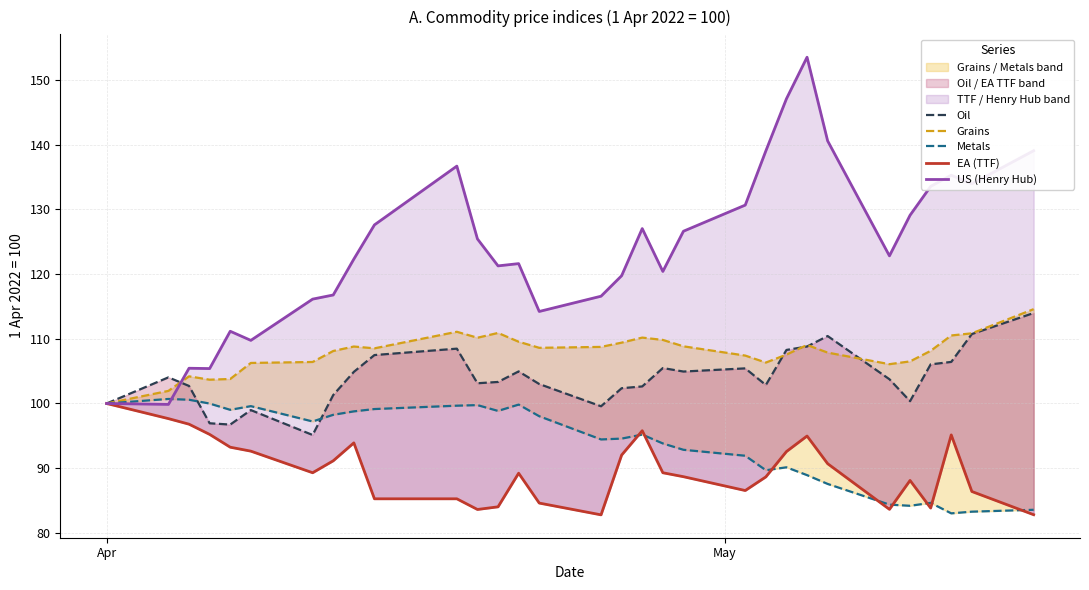

What is the smallest value displayed?

82.8